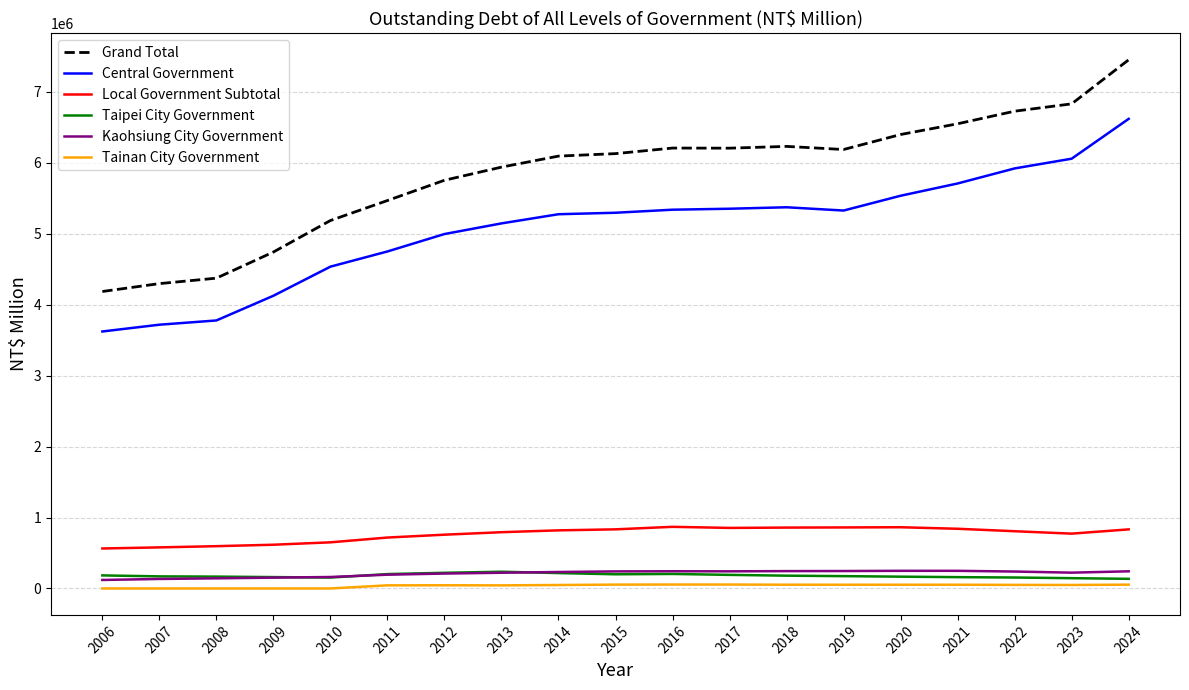

Which series has the largest range (max minus min)?

Grand Total